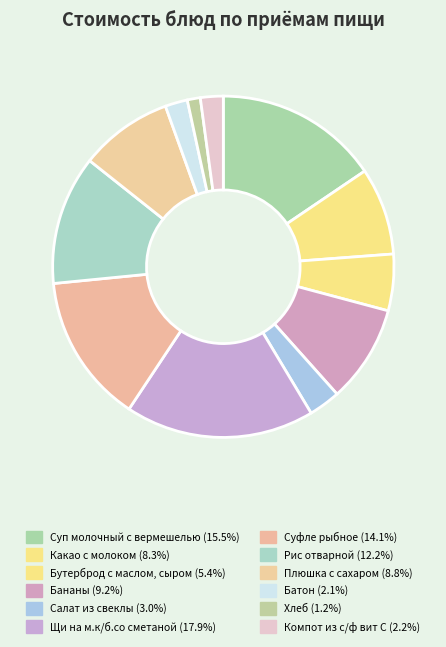

Is it true that Щи на м.к/б.со сметаной is 5% of the pie?

False